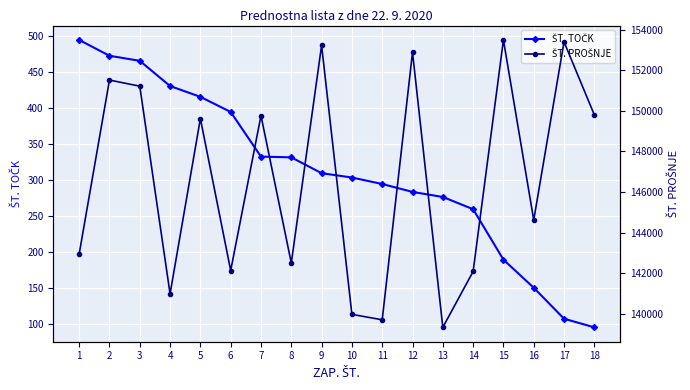

How many lines are shown in the chart?

2